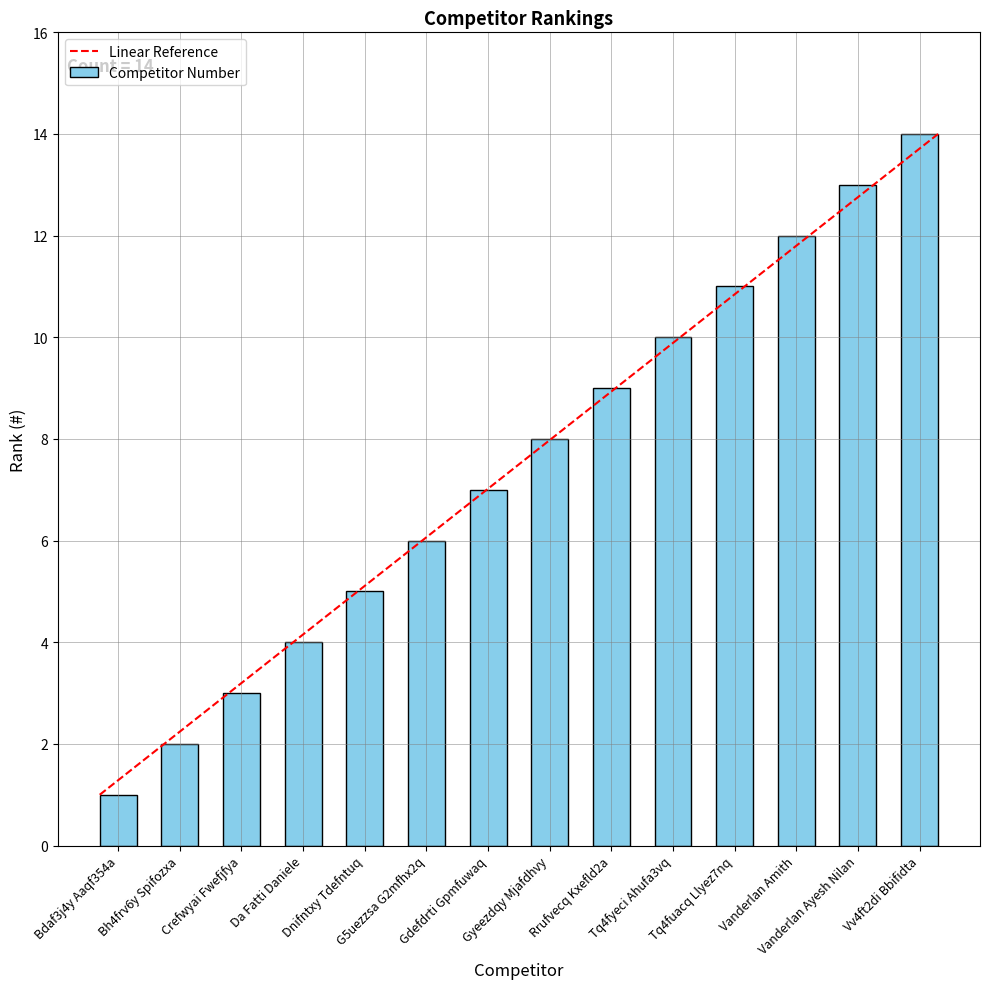

What is the label of the 13th bar from the right?

Bh4frv6y Spifozxa